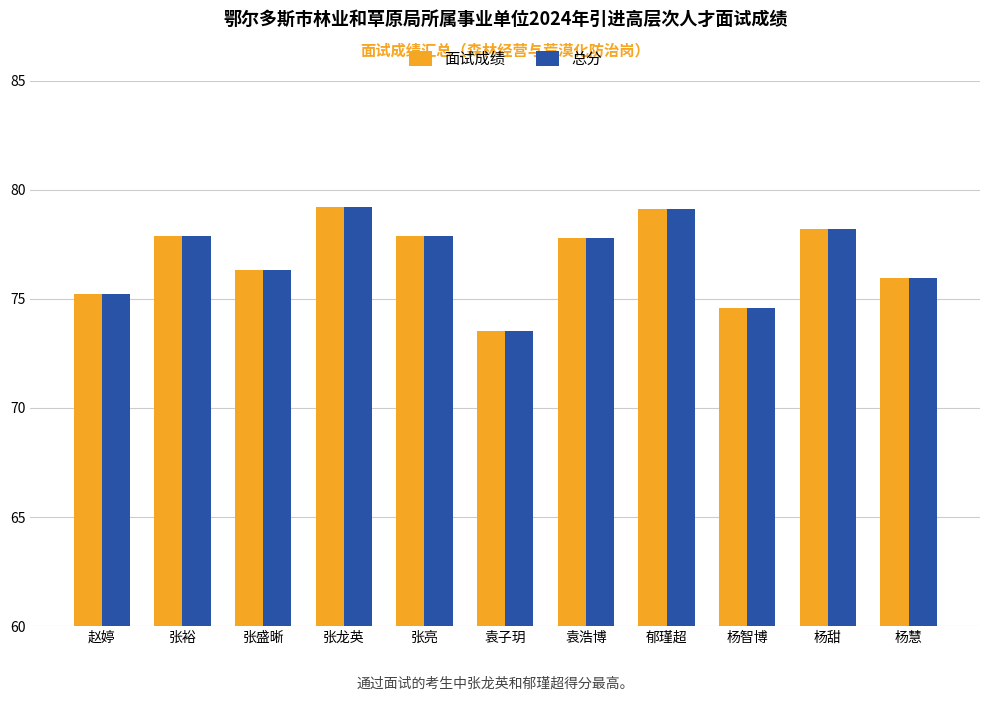

What is the total value across all series at 郁瑾超?

158.2